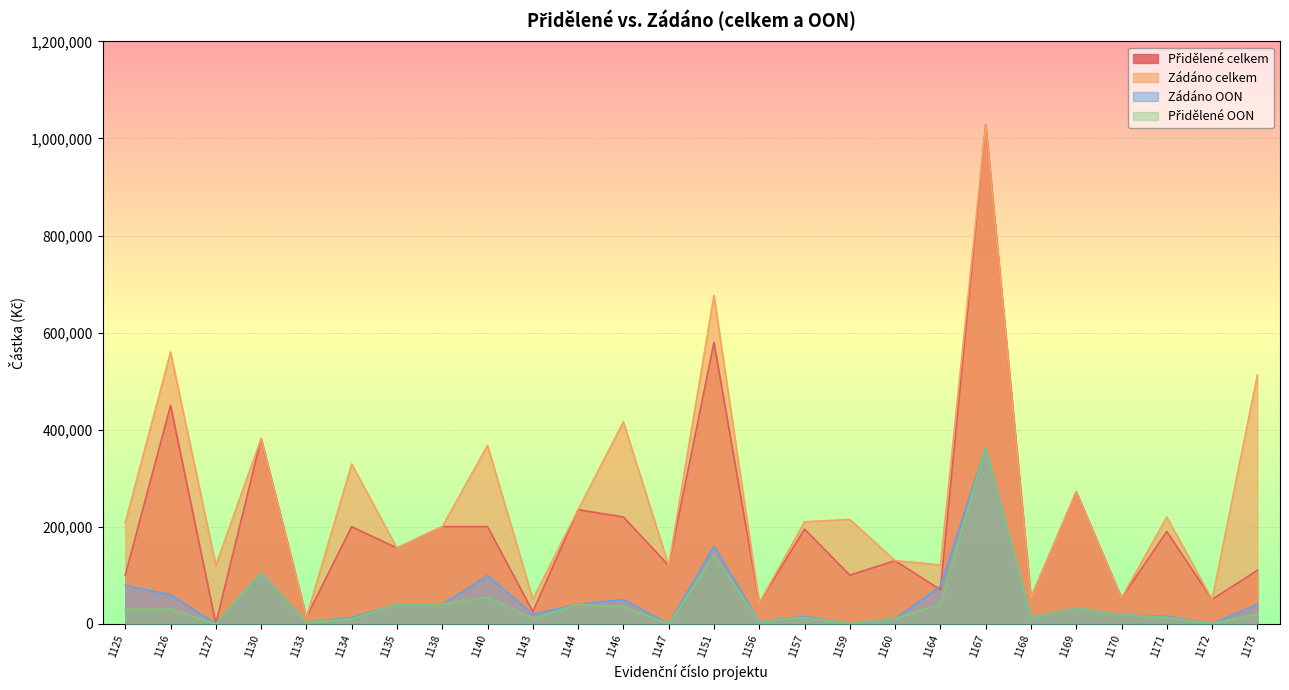

True or false: Zádáno celkem has more than 0 interior local peaks.

True